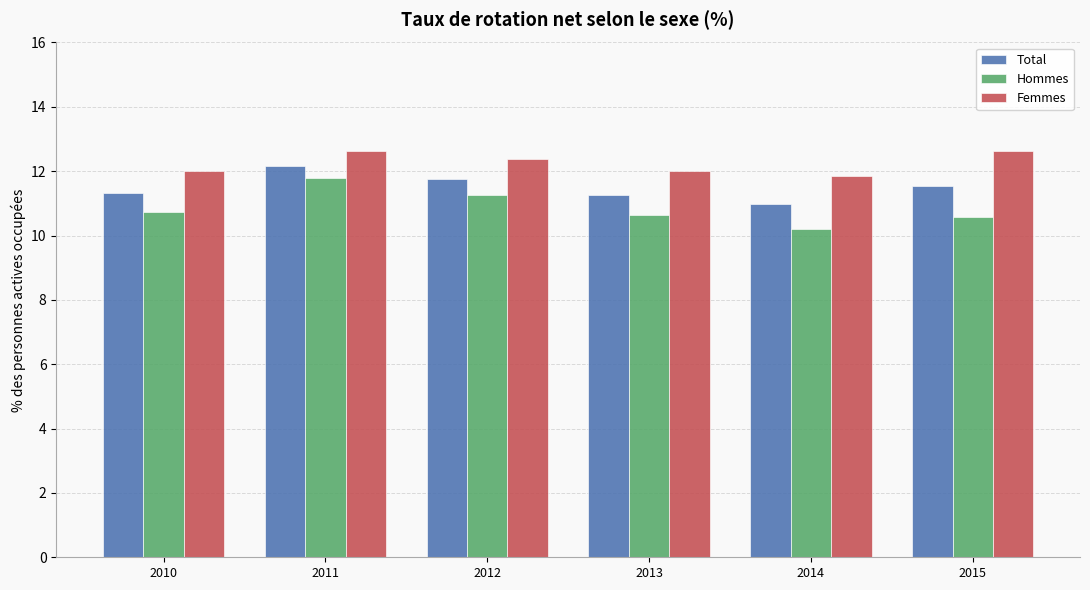

At which label is Total closest to 11?

2014